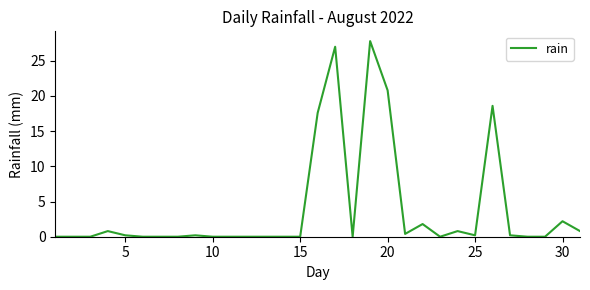

What is the maximum value shown in the chart?

27.8